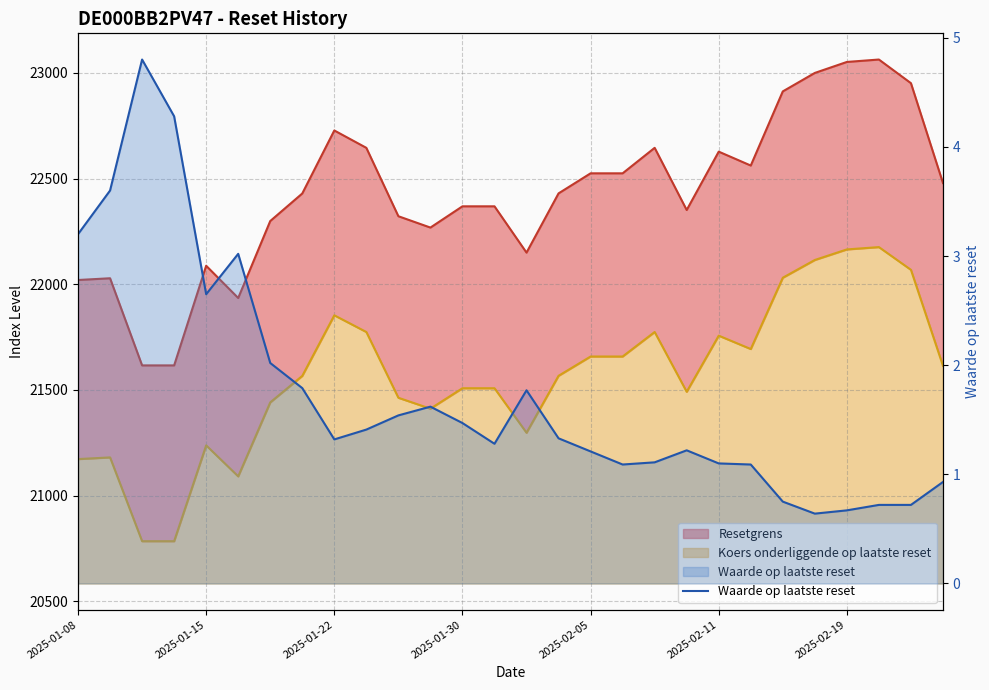

Where does the data first go above 1?

2025-01-08